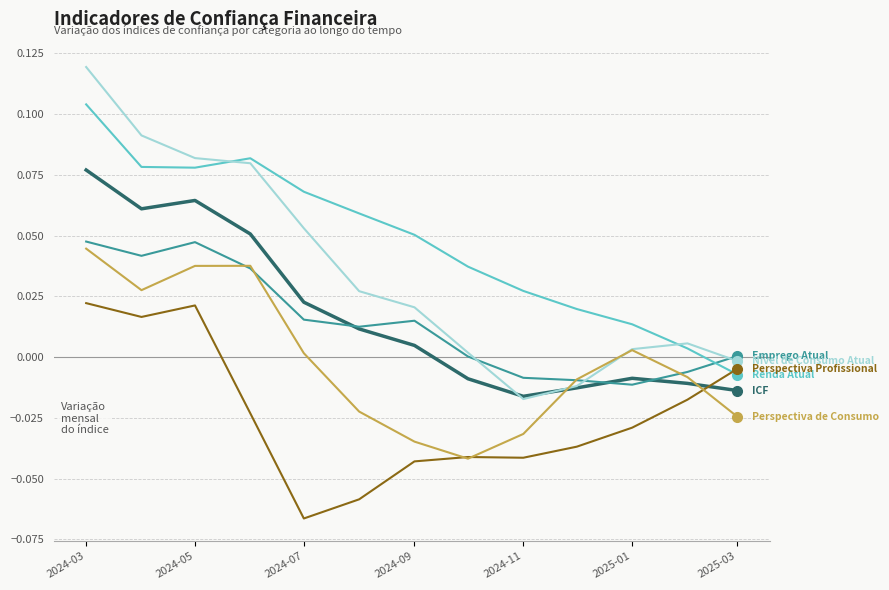

At which category does the chart reach its peak across all series?

2024-03